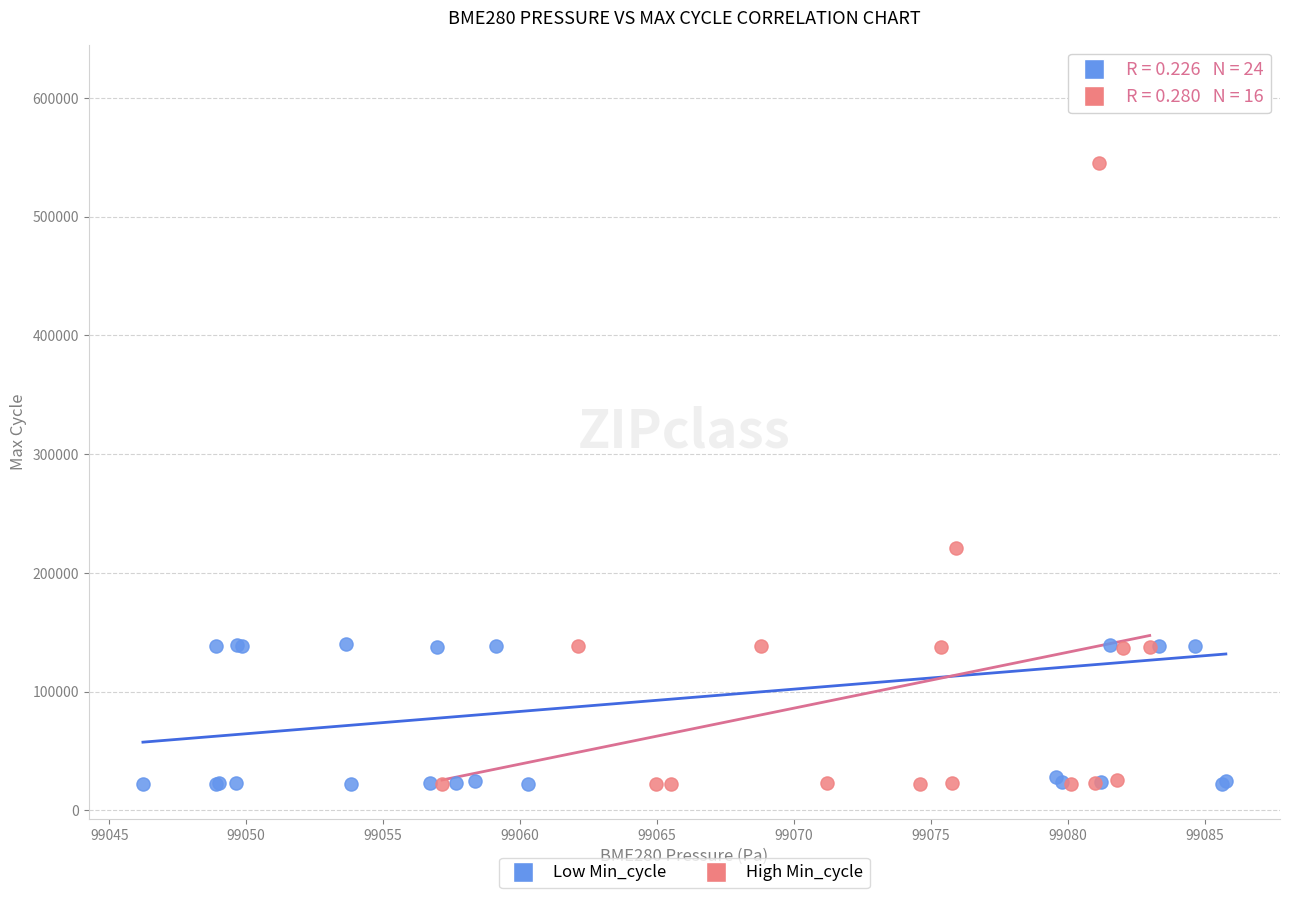

Which series contains the highest Y value?

Low Min_cycle